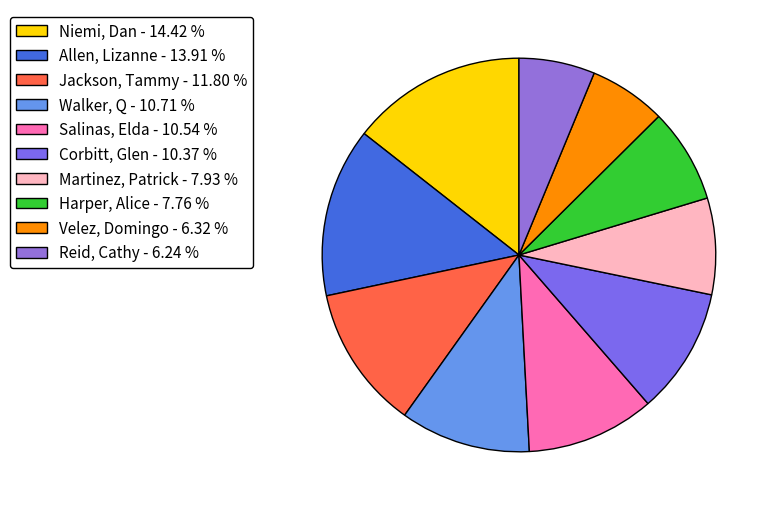

To the nearest percent, what is the difference between the largest and smallest slice percentages?

8%